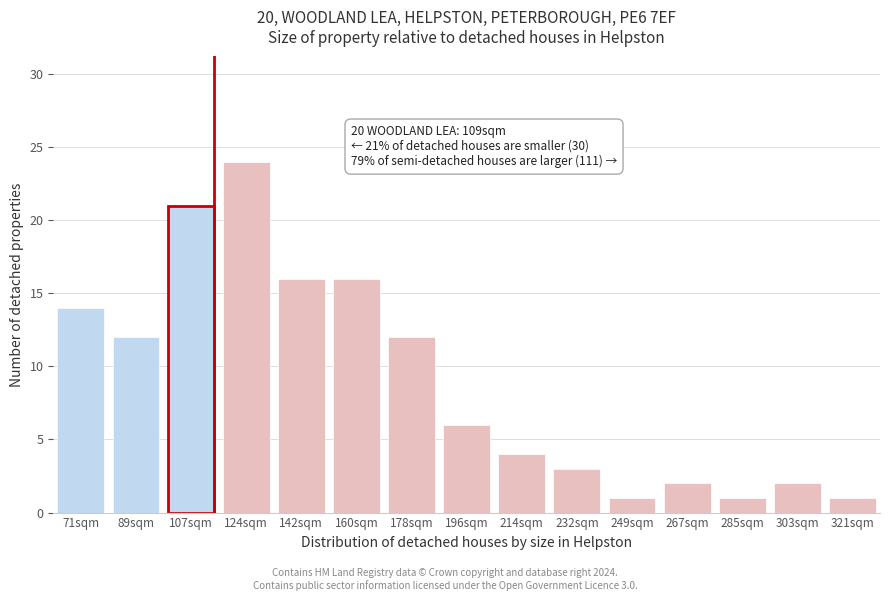

Reading right to left, extract all data points from this chart.

1	2	1	2	1	3	4	6	12	16	16	24	21	12	14